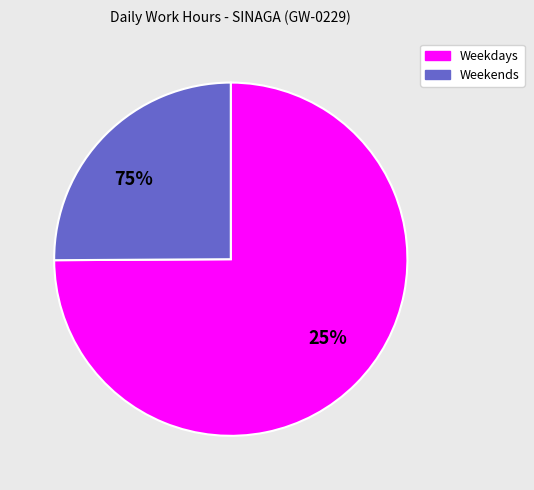

True or false: Tue accounts for 1% of the total.

False